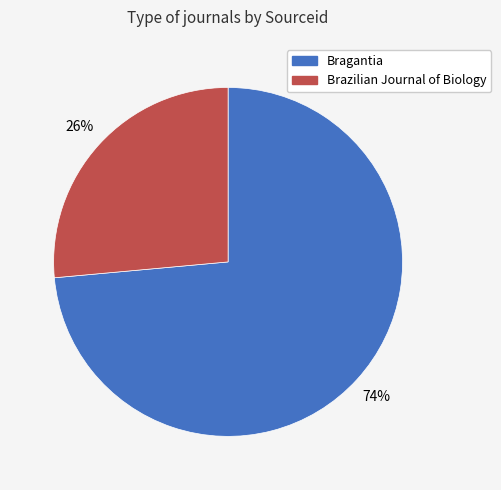

True or false: Brazilian Journal of Biology accounts for 33% of the total.

False